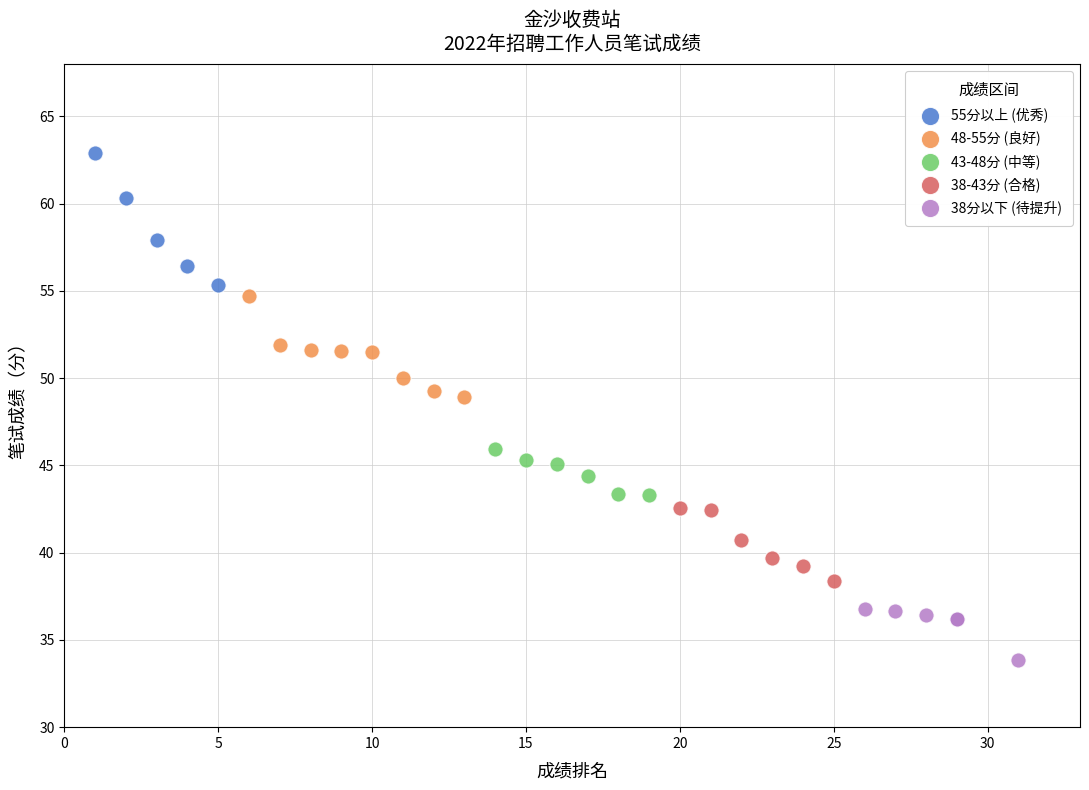

Which series has the largest Y range (max minus min)?

55分以上 (优秀)